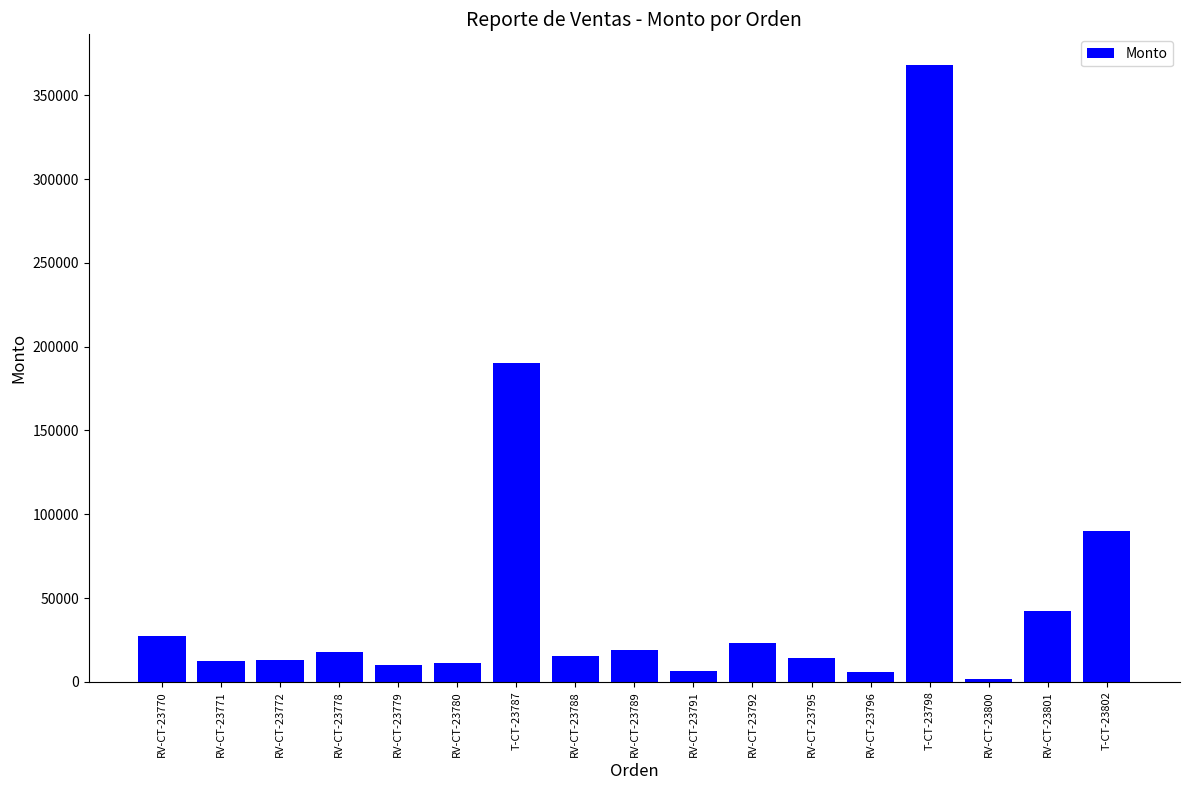

What is the sum of all values?

867477.9